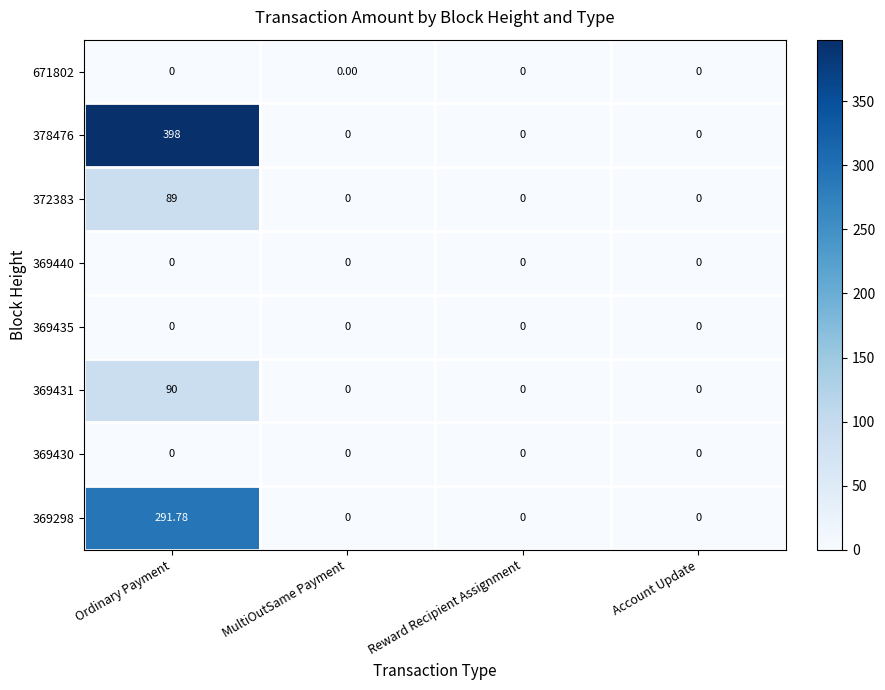

Which series has the largest total across all categories?

378476